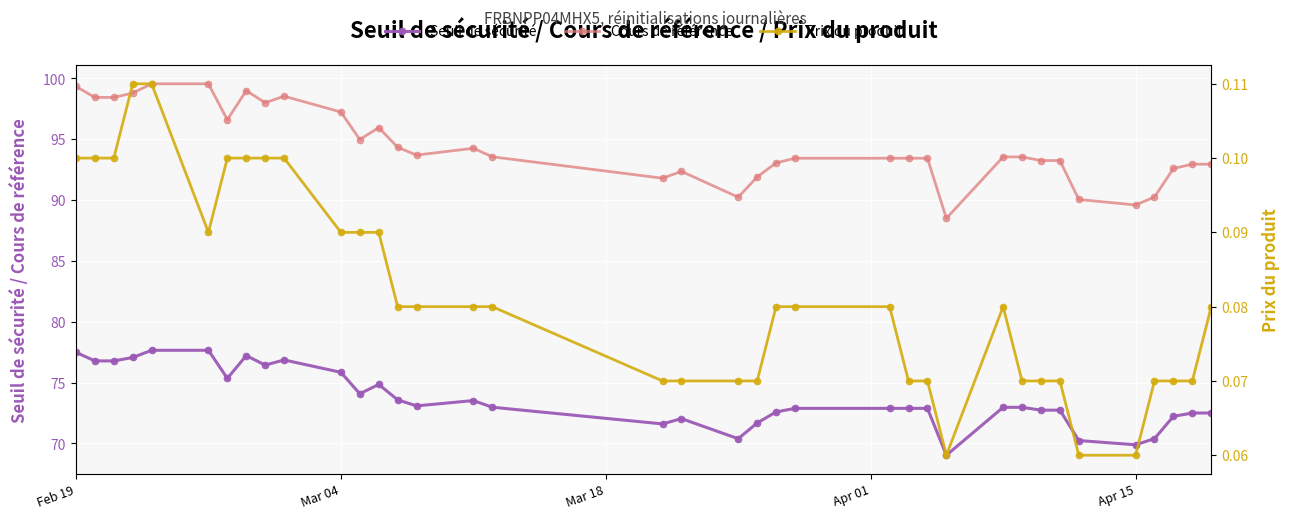

True or false: Cours de référence has more than 0 points higher than both neighbors.

True